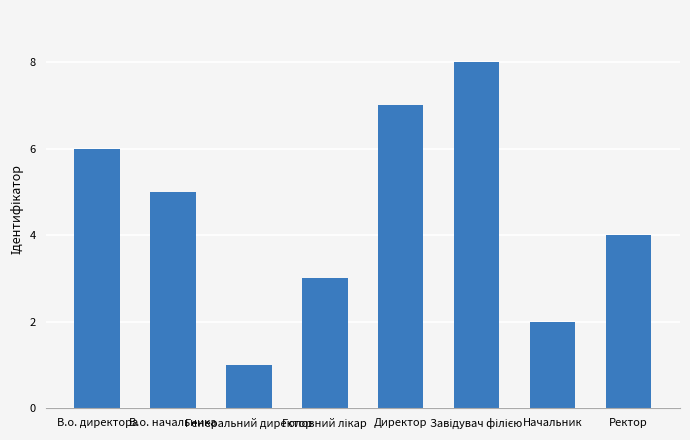

Which label corresponds to the smallest value in the chart?

Генеральний директор